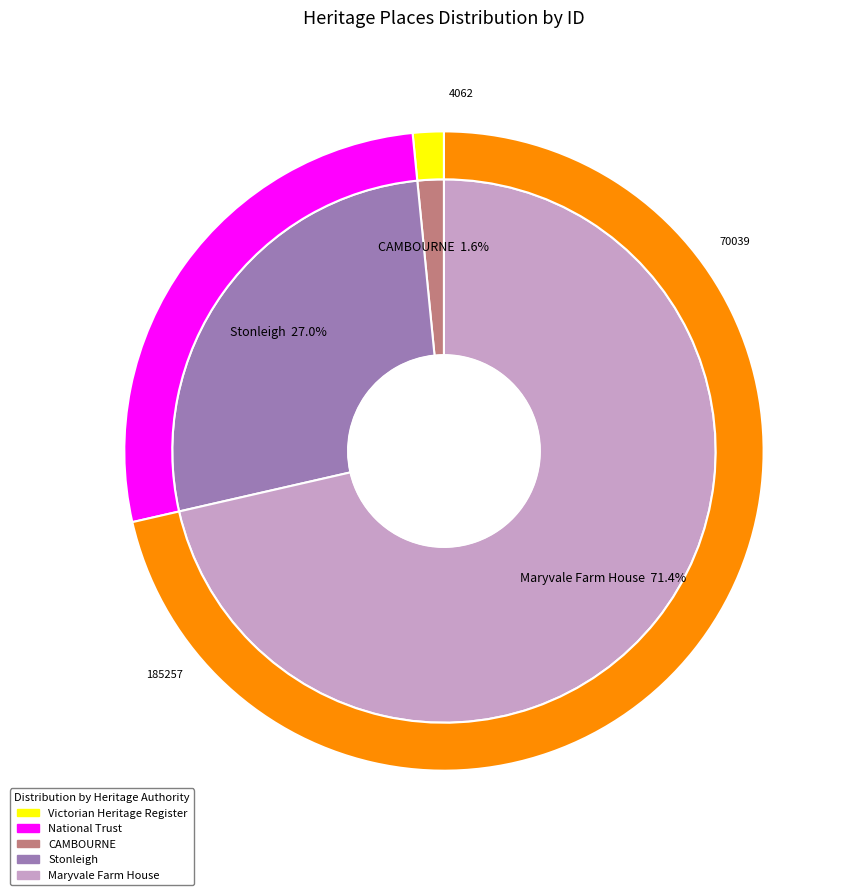

Which category has the smallest portion of the pie?

CAMBOURNE